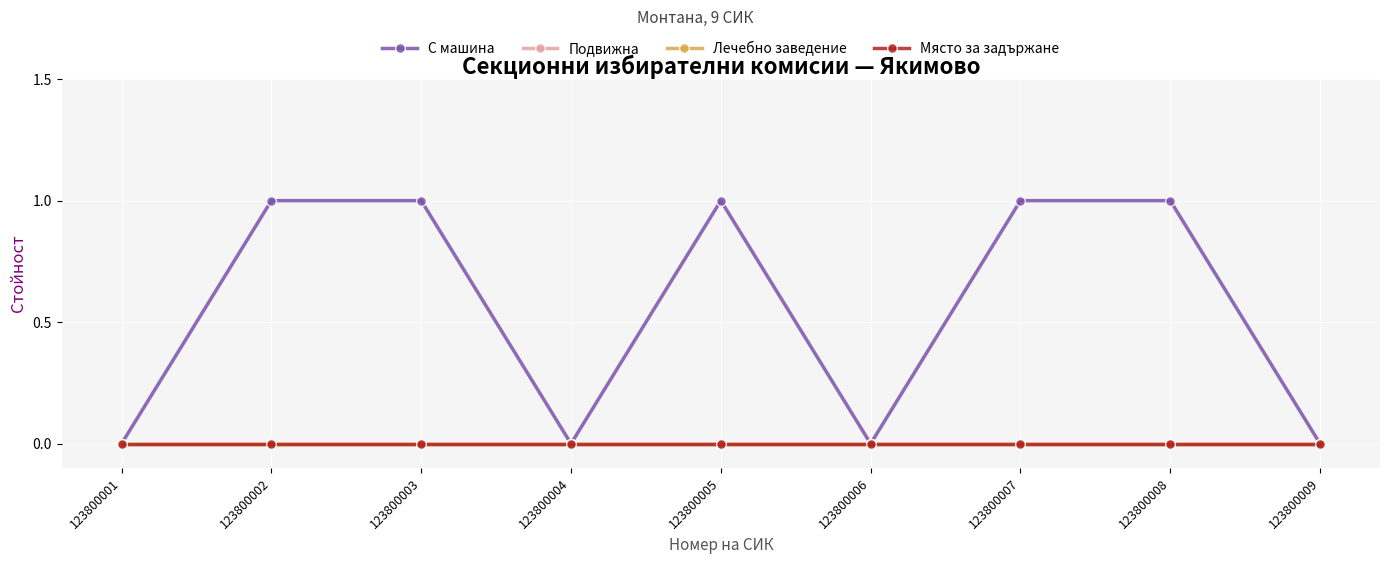

Does the chart display data point markers on the line(s)?

Yes